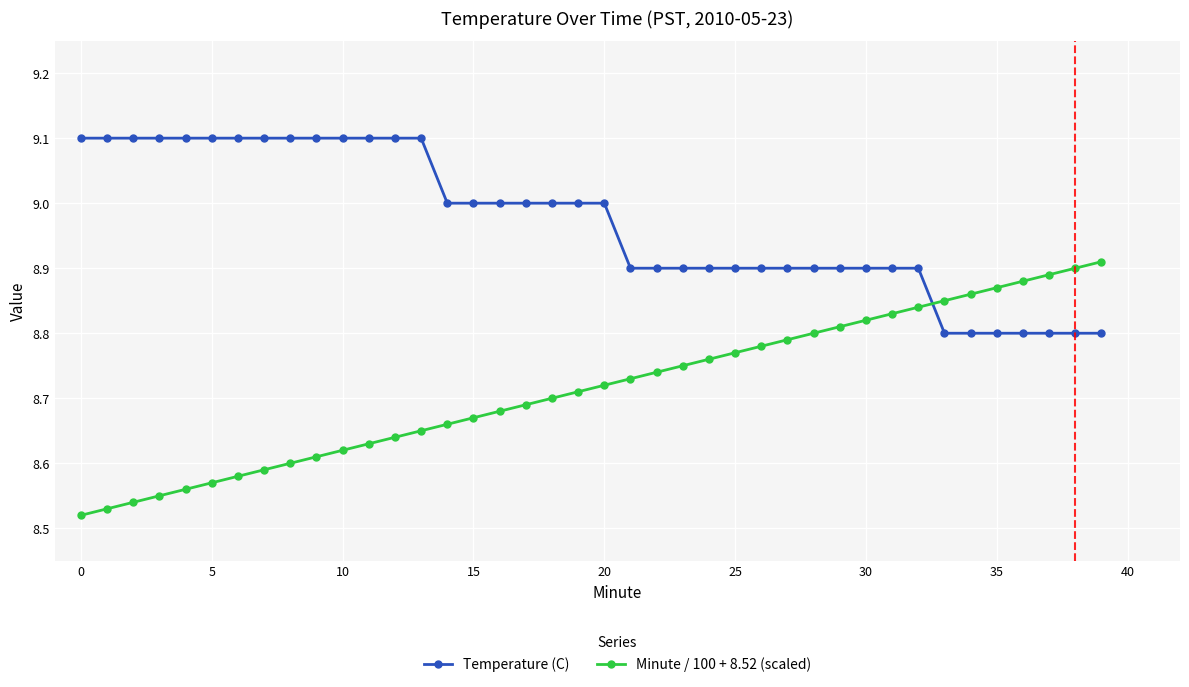

What is the sum of all Temperature (C) values?

358.8